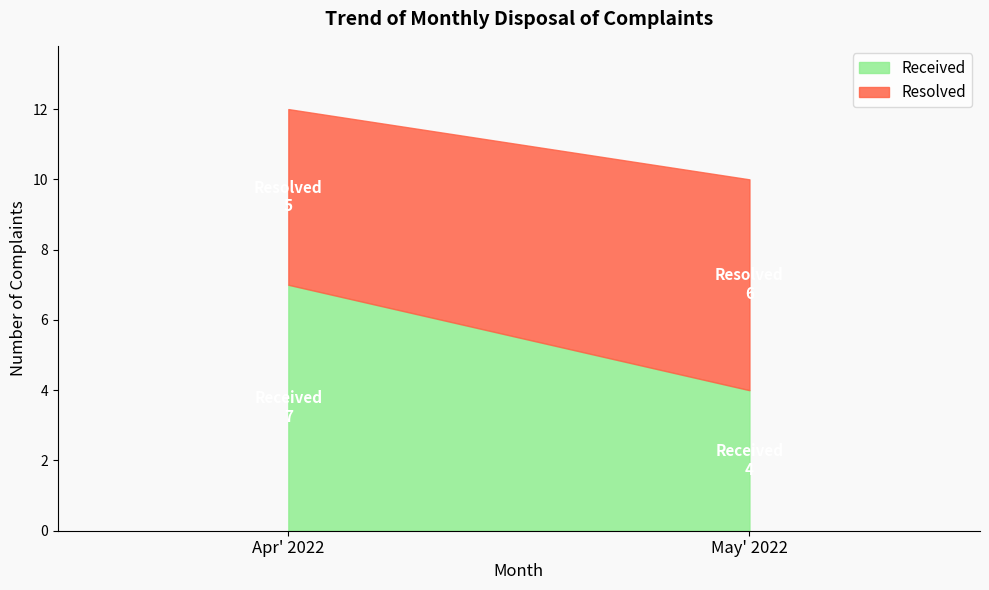

What is the label of the 1st point from the left?

Apr' 2022